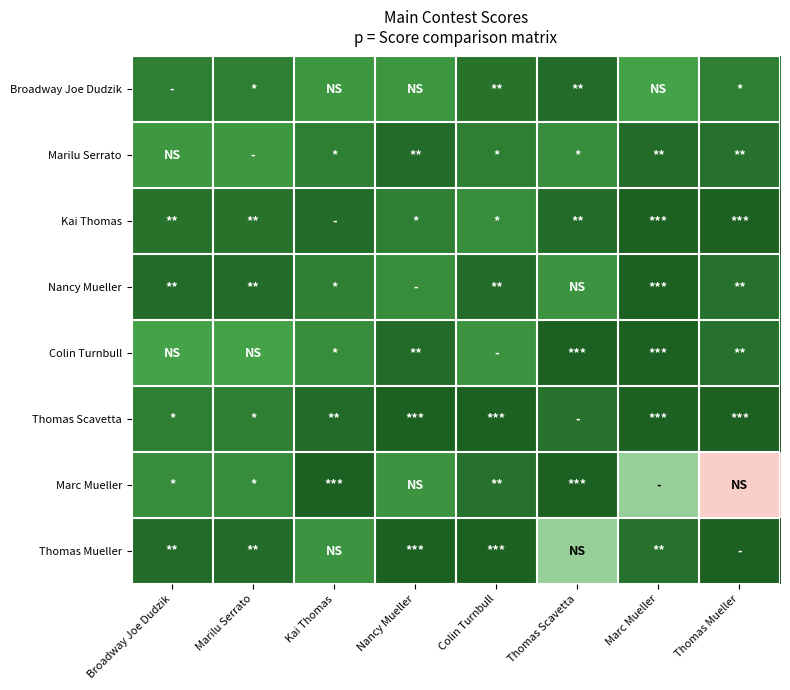

What is the total value across all series at Thomas Mueller?

901